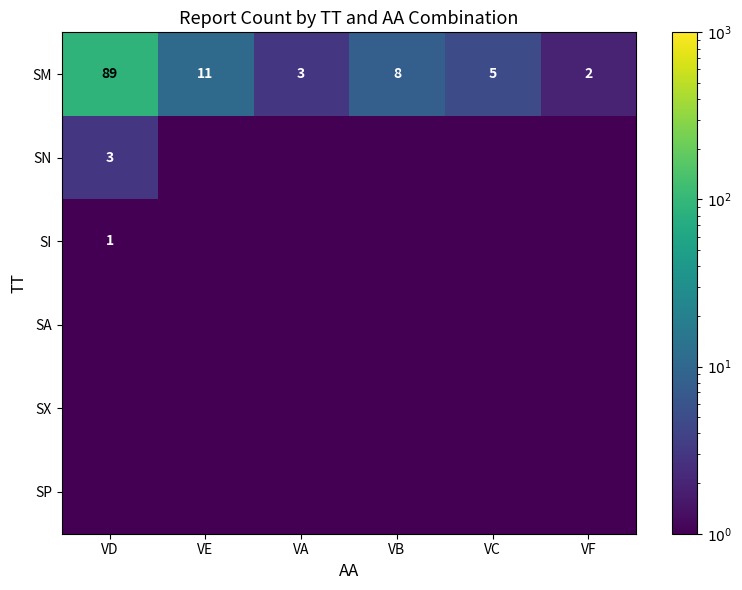

The value of SM at VE is 6.5. True or false?

False